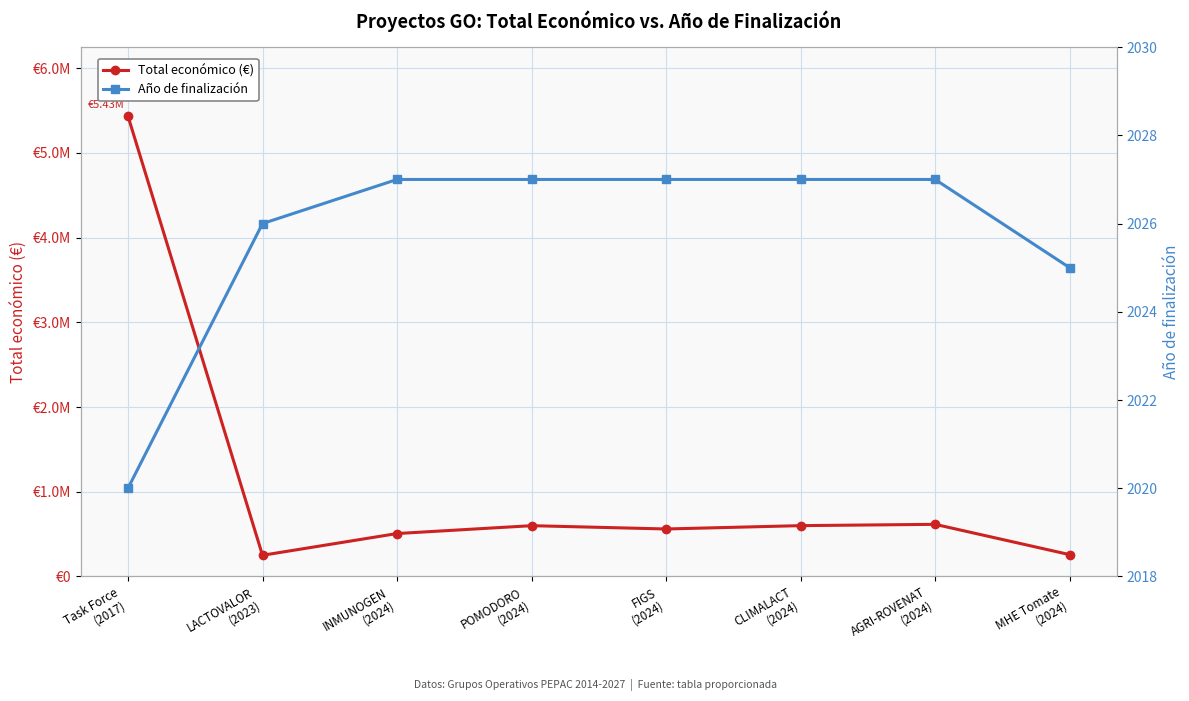

What position from the left is LACTOVALOR
(2023)?

2